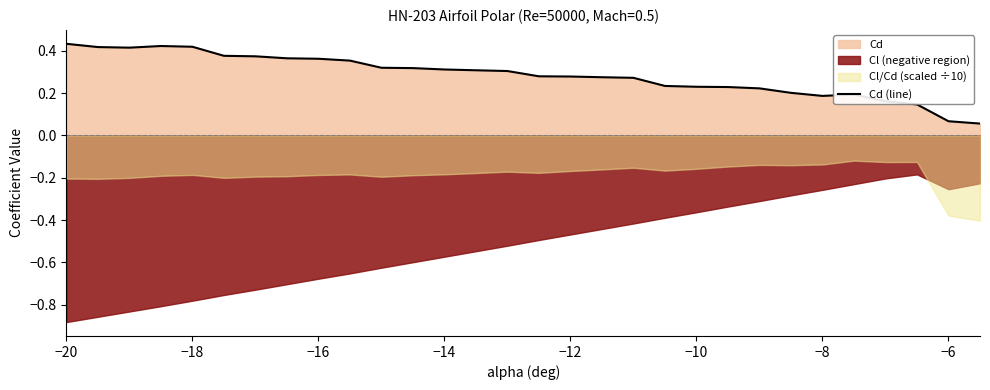

What is the difference between the maximum and second lowest values?

0.4